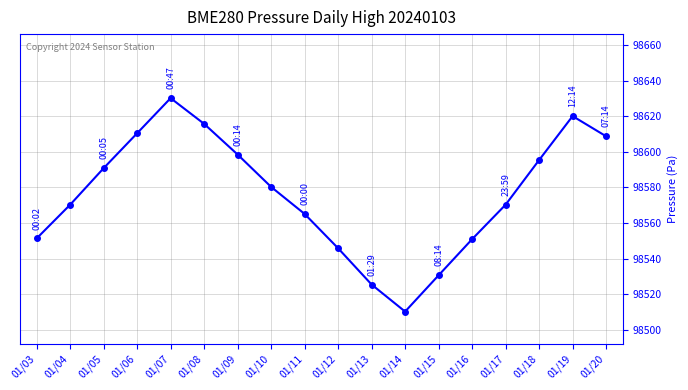

What is the difference between the values at 01/19 and 01/09?

21.6